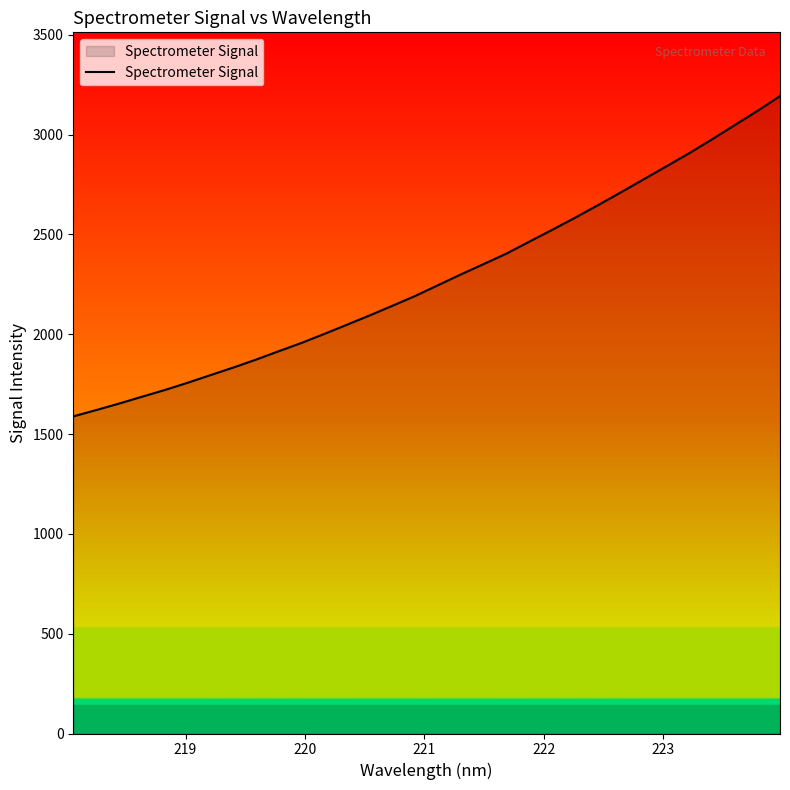

What is the maximum value shown in the chart?

3192.5